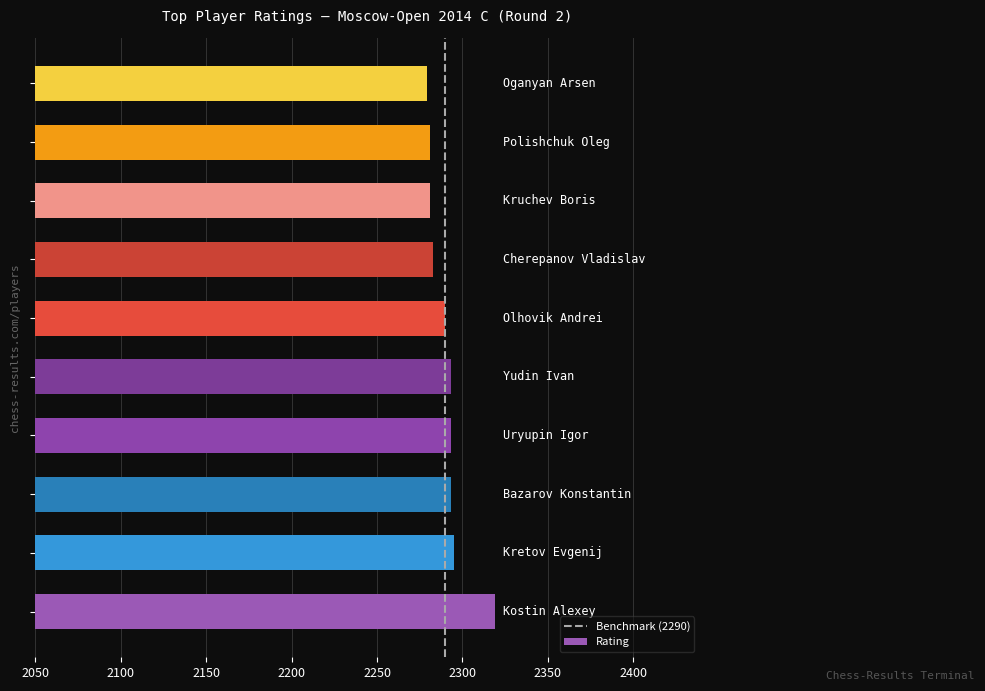

What is the maximum value shown in the chart?

2319